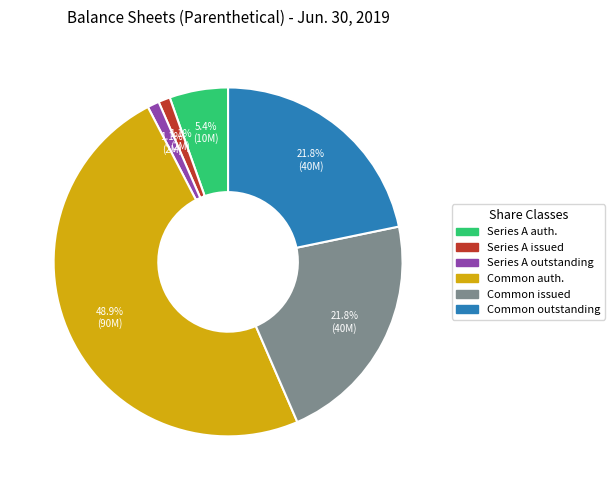

Is there any slice that represents more than half of the pie?

No